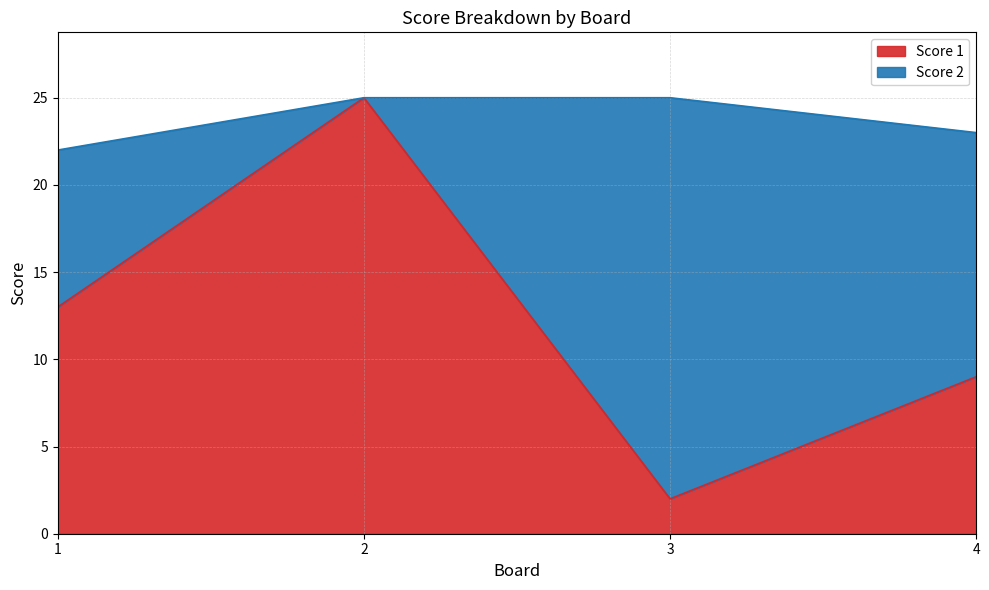

What is the change in value from 3 to 4?

+7